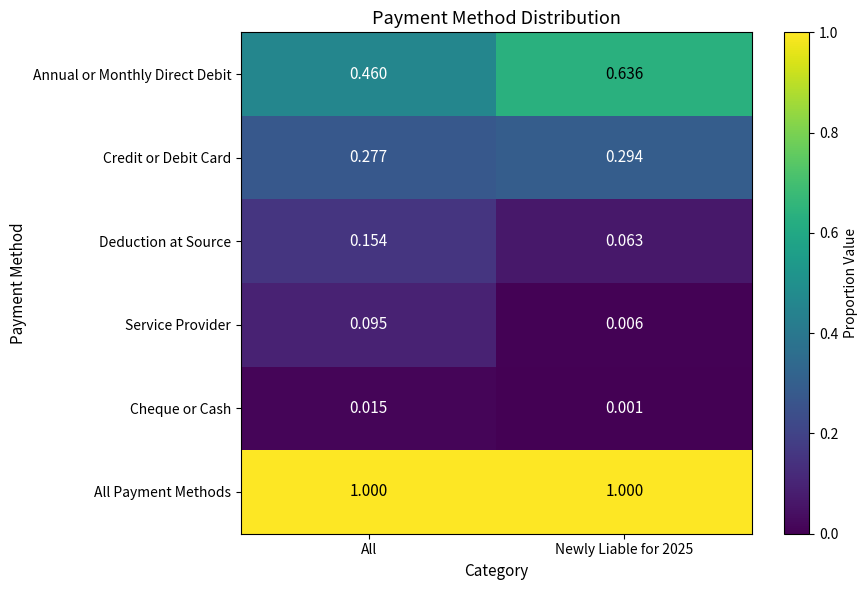

Which series has the largest range (max minus min)?

Annual or Monthly Direct Debit